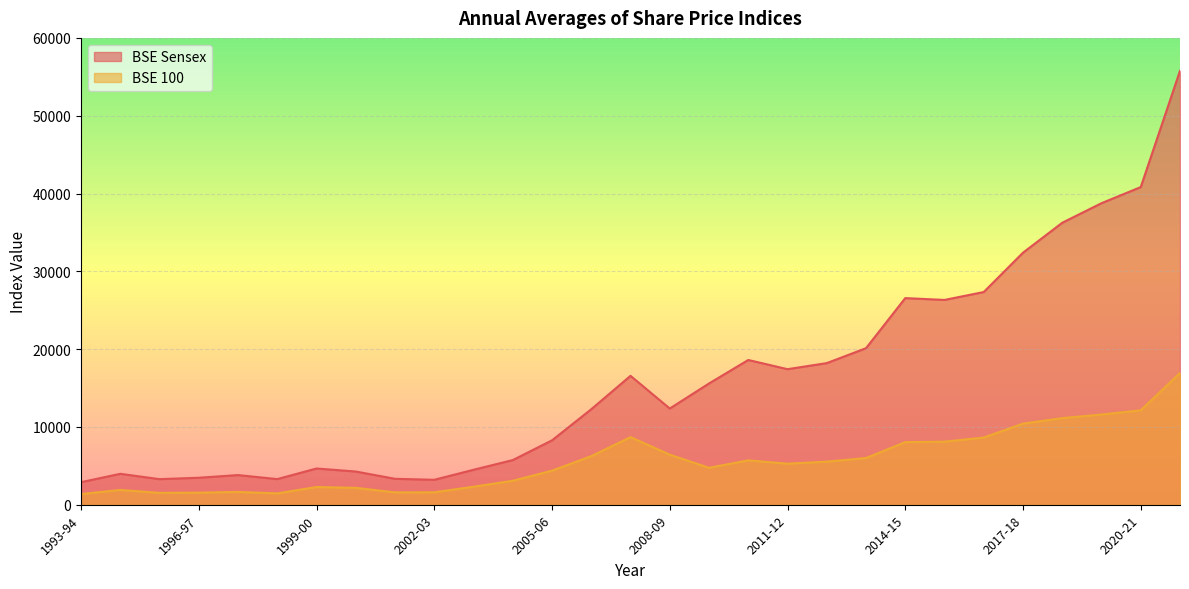

The BSE Sensex series shows 7523.4 at 2016-17. True or false?

False